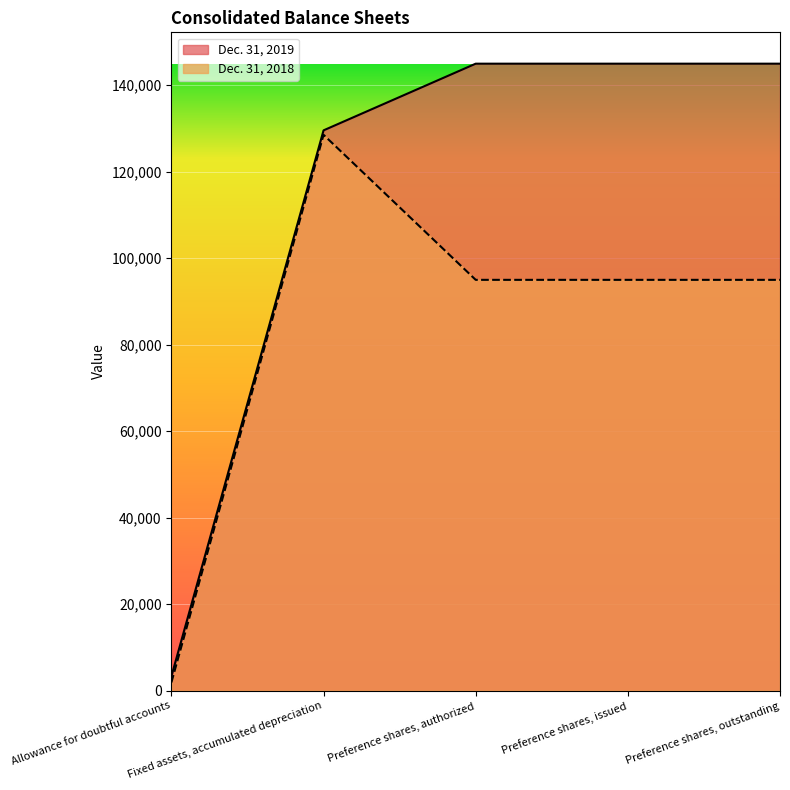

List the series in order of their overall mean, highest first.

Dec. 31, 2019, Dec. 31, 2018